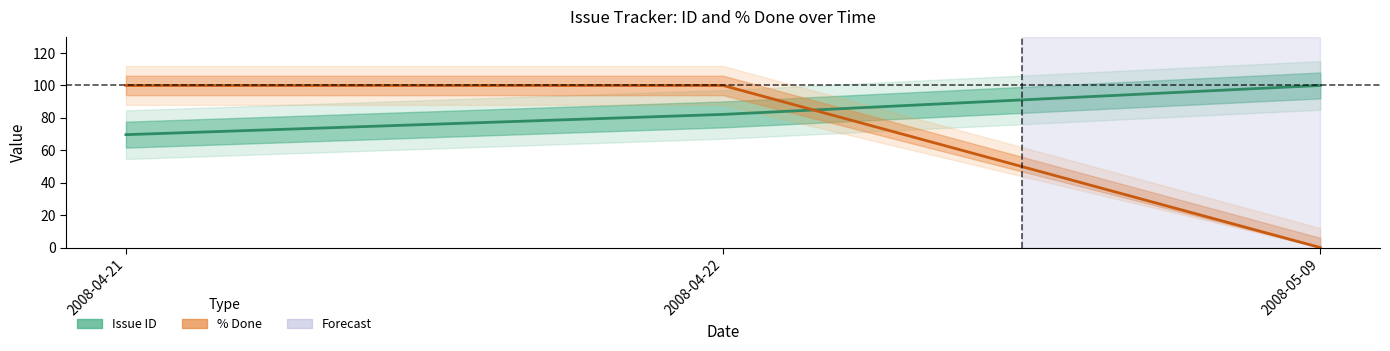

Is it true that % Done (mid) equals 168.8 at 2008-04-21?

False